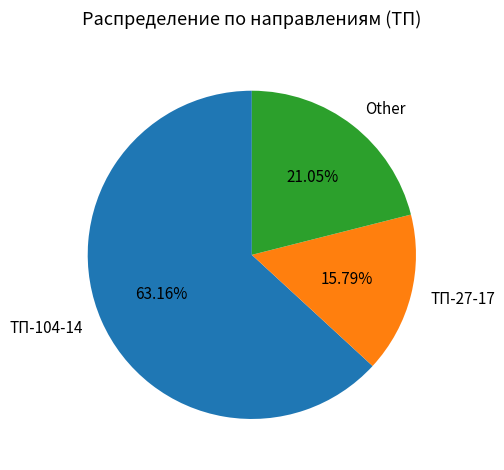

Which slice is the largest?

ТП-104-14